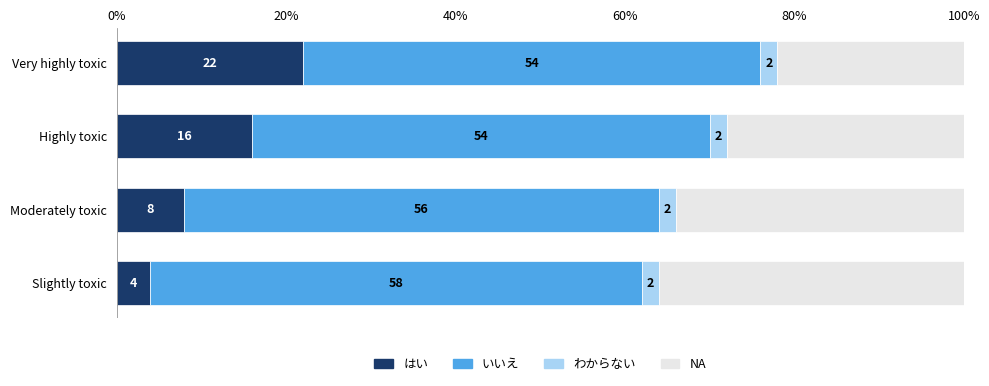

Rank the categories by はい value from highest to lowest.

Very highly toxic, Highly toxic, Moderately toxic, Slightly toxic